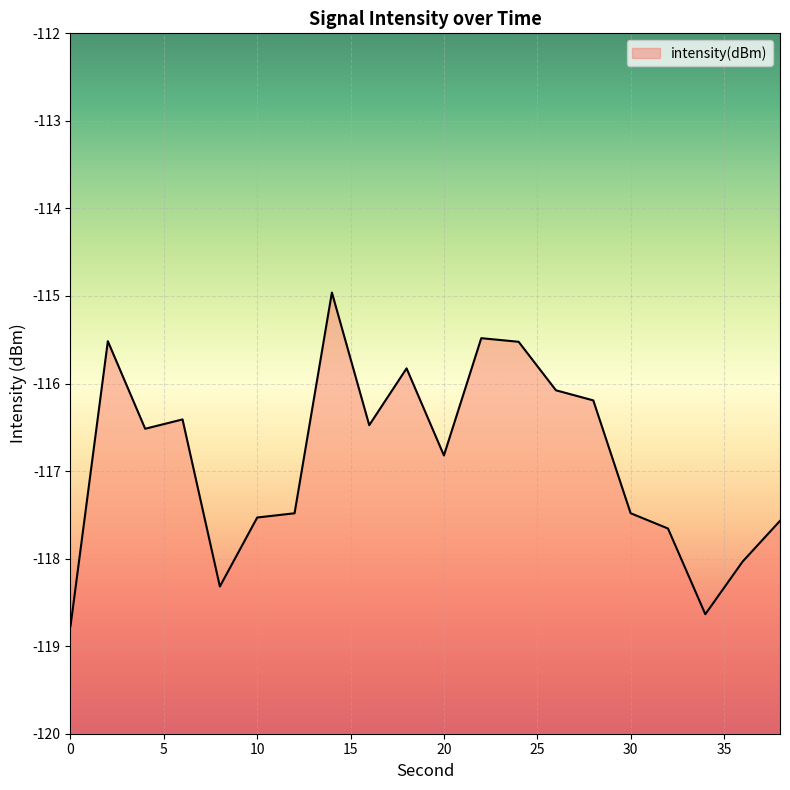

The chart shows a value of -50.9 at 20. True or false?

False